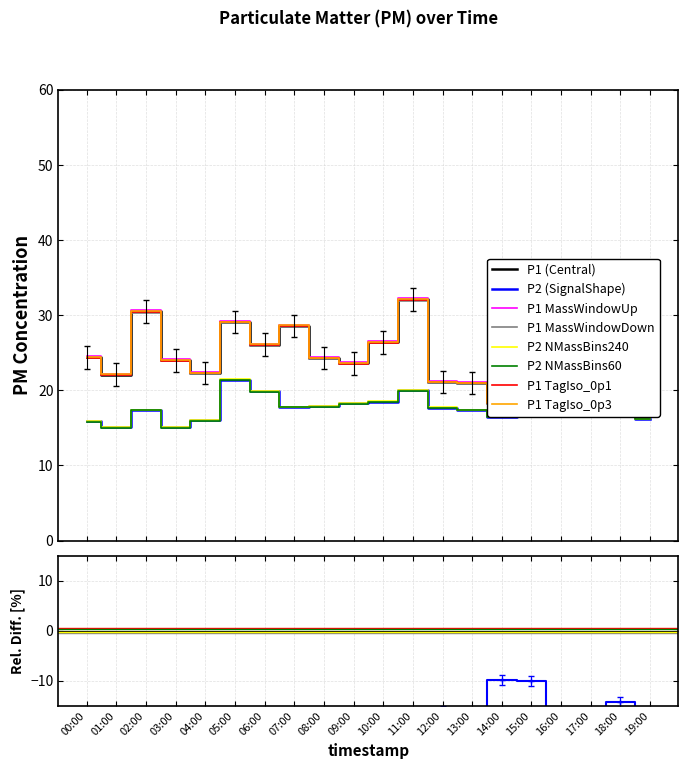

What is the sum of all P2 values?

355.0